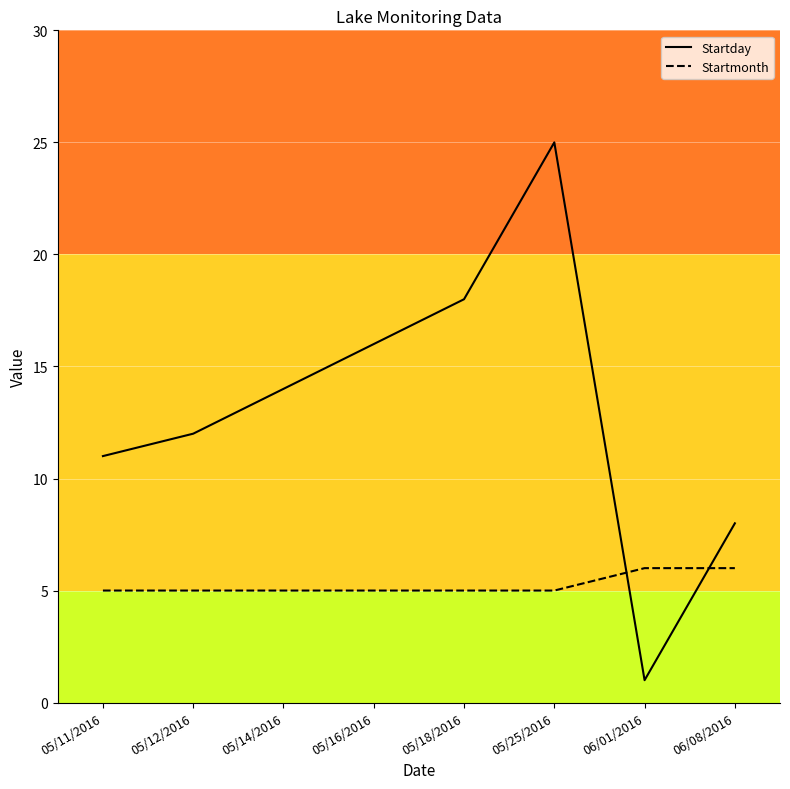

What is the approximate value of Startday at 05/11/2016, to the nearest 5?

10